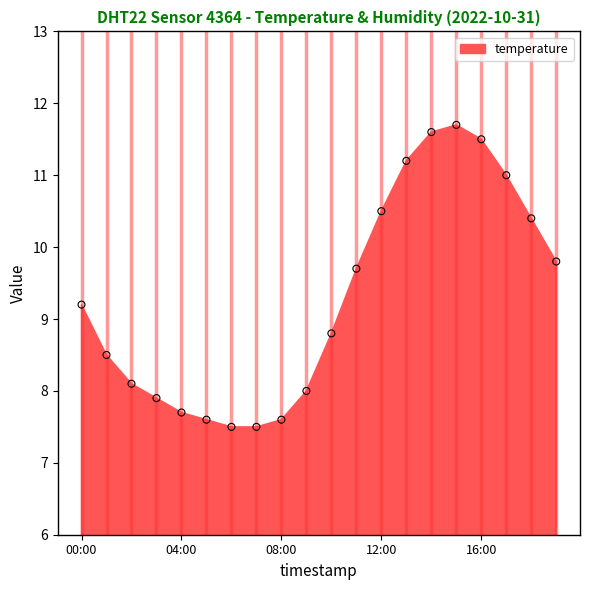

What is the range of Y values (max minus min)?

4.2